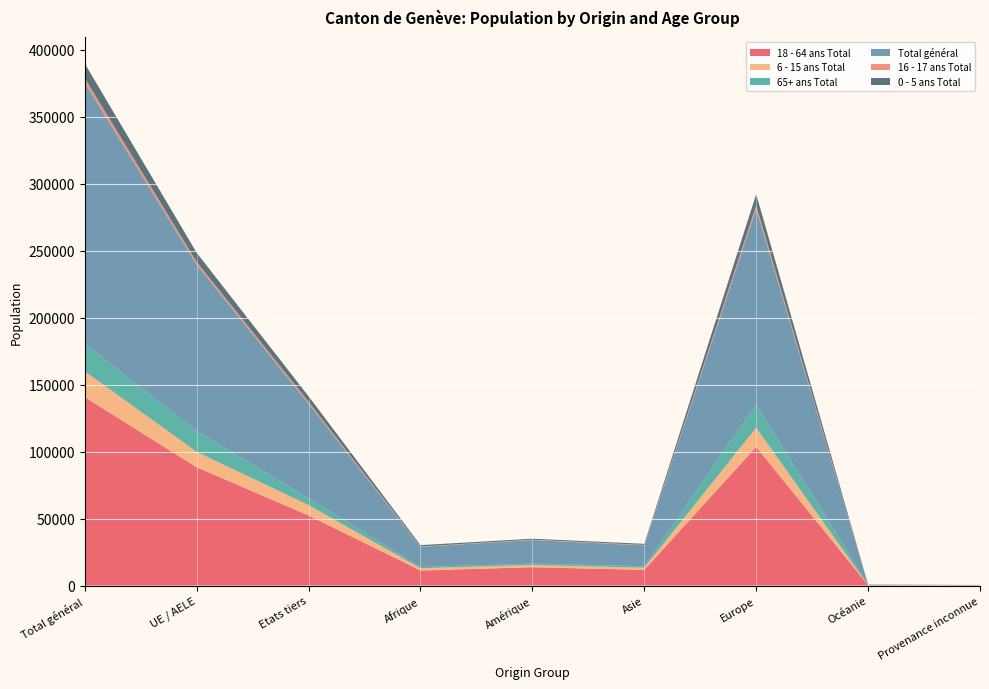

Reading left to right, extract all data points from this chart.

18 - 64 ans Total: 140636	88309	52327	11242	13688	11716	103527	300	163
6 - 15 ans Total: 19247	11481	7766	1679	1640	1576	14282	34	36
65+ ans Total: 20608	15507	5101	929	1127	1112	17384	43	13
Total général: 194828	124195	70633	15091	17486	15565	146051	404	231
16 - 17 ans Total: 3424	2025	1399	288	317	372	2436	5	6
0 - 5 ans Total: 10913	6873	4040	953	714	789	8422	22	13